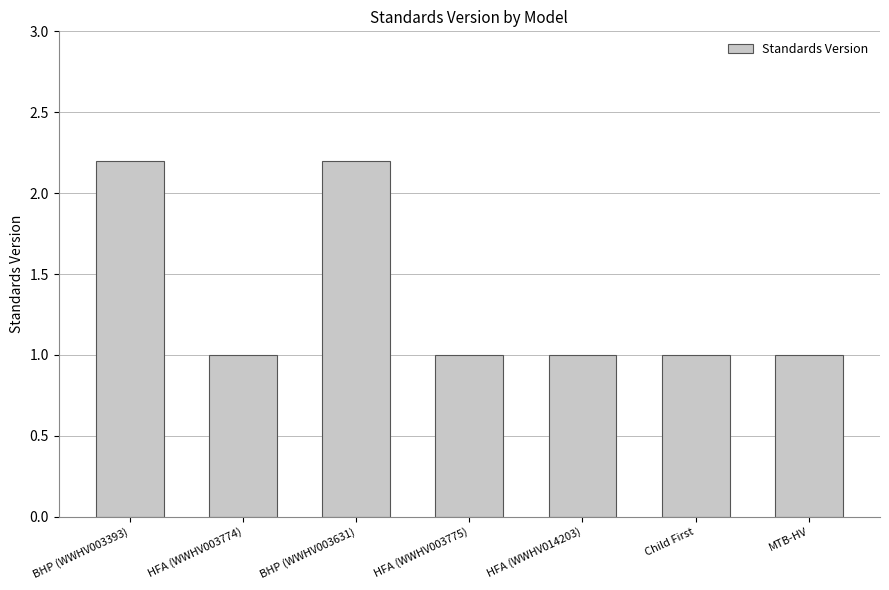

What is the change in value from BHP (WWHV003631) to HFA (WWHV014203)?

-1.2